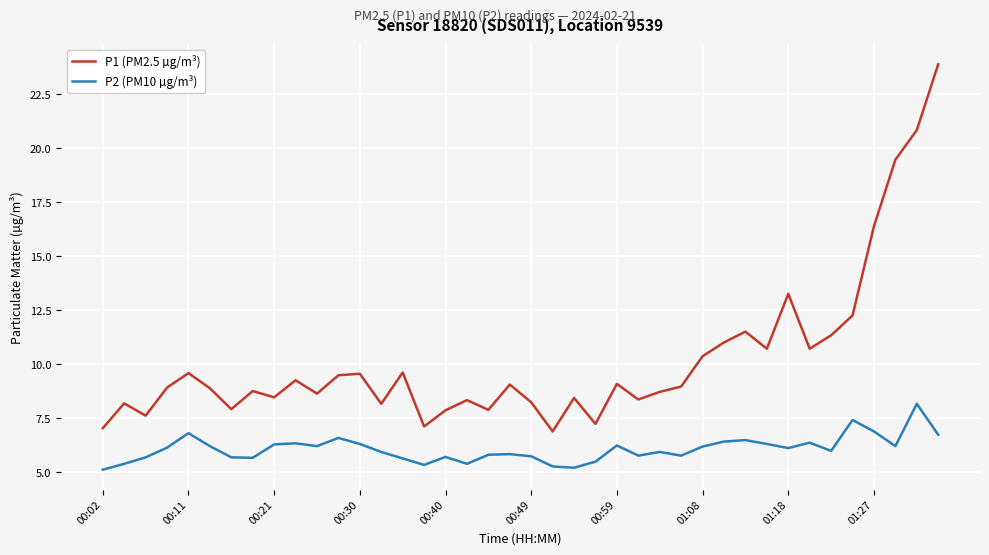

What is the difference between the maximum and minimum values in the P1 (PM2.5 µg/m³) series?

17.0